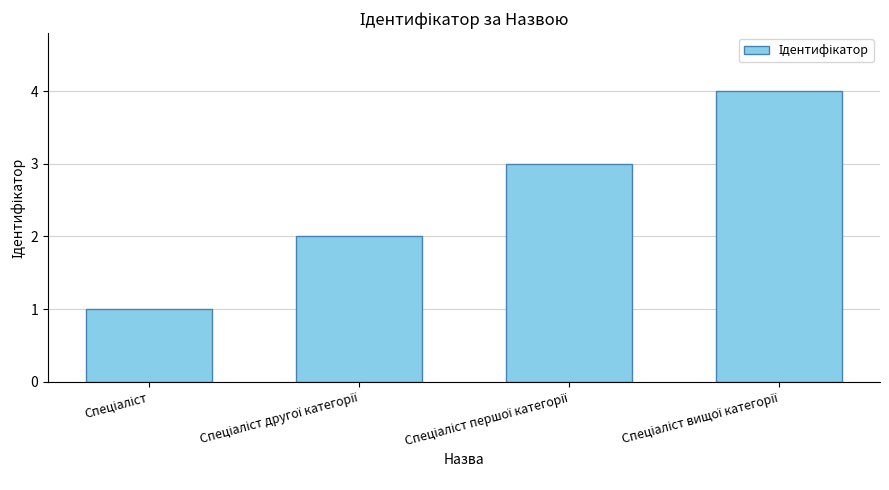

What is the maximum value shown in the chart?

4